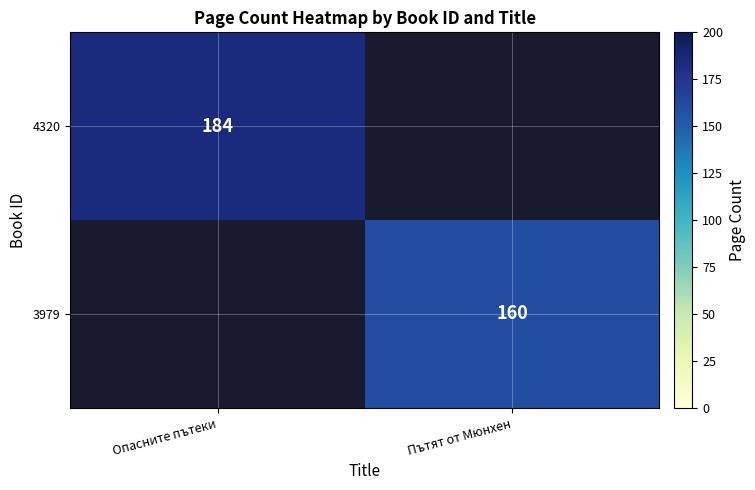

What is the smallest value displayed?

160.0